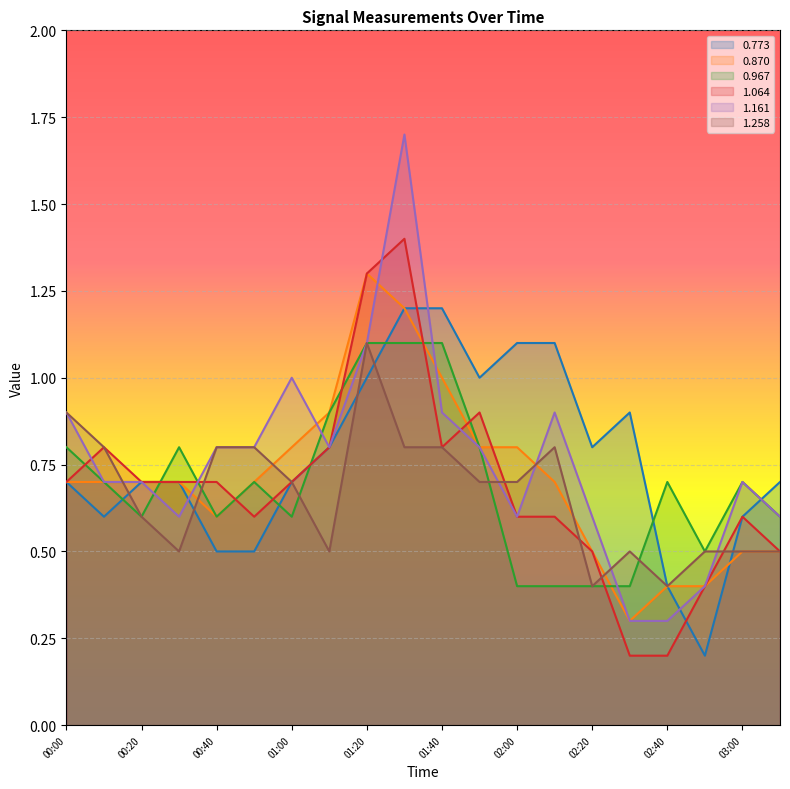

Reading right to left, transcribe all the data shown in this chart.

0.773: 0.7	0.6	0.2	0.4	0.9	0.8	1.1	1.1	1.0	1.2	1.2	1.0	0.8	0.7	0.5	0.5	0.7	0.7	0.6	0.7
0.870: 0.5	0.5	0.4	0.4	0.3	0.5	0.7	0.8	0.8	1.0	1.2	1.3	0.9	0.8	0.7	0.6	0.7	0.7	0.7	0.7
0.967: 0.6	0.7	0.5	0.7	0.4	0.4	0.4	0.4	0.8	1.1	1.1	1.1	0.9	0.6	0.7	0.6	0.8	0.6	0.7	0.8
1.064: 0.5	0.6	0.4	0.2	0.2	0.5	0.6	0.6	0.9	0.8	1.4	1.3	0.8	0.7	0.6	0.7	0.7	0.7	0.8	0.7
1.161: 0.6	0.7	0.4	0.3	0.3	0.6	0.9	0.6	0.8	0.9	1.7	1.1	0.8	1.0	0.8	0.8	0.6	0.7	0.7	0.9
1.258: 0.5	0.5	0.5	0.4	0.5	0.4	0.8	0.7	0.7	0.8	0.8	1.1	0.5	0.7	0.8	0.8	0.5	0.6	0.8	0.9